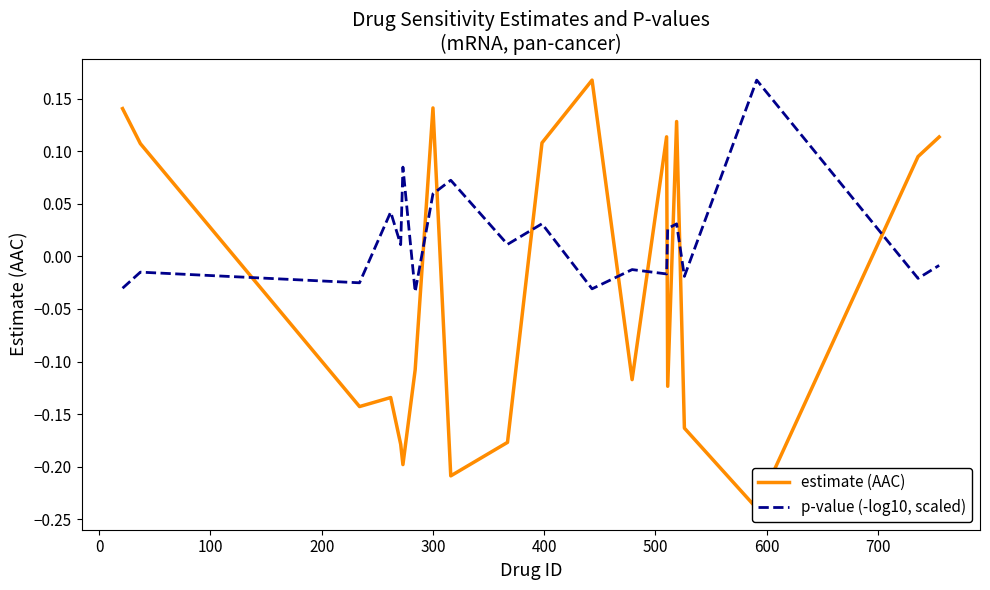

List the series in order of their overall mean, highest first.

p-value (-log10, scaled), estimate (AAC)